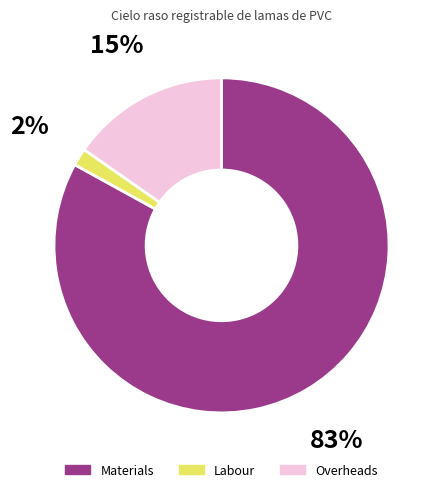

To the nearest percent, what is the difference between the largest and smallest slice percentages?

81%